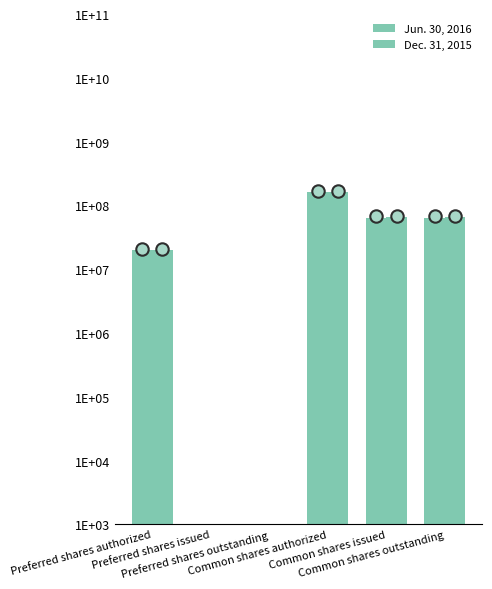

What is the total value across all series at Common shares issued?

129929000